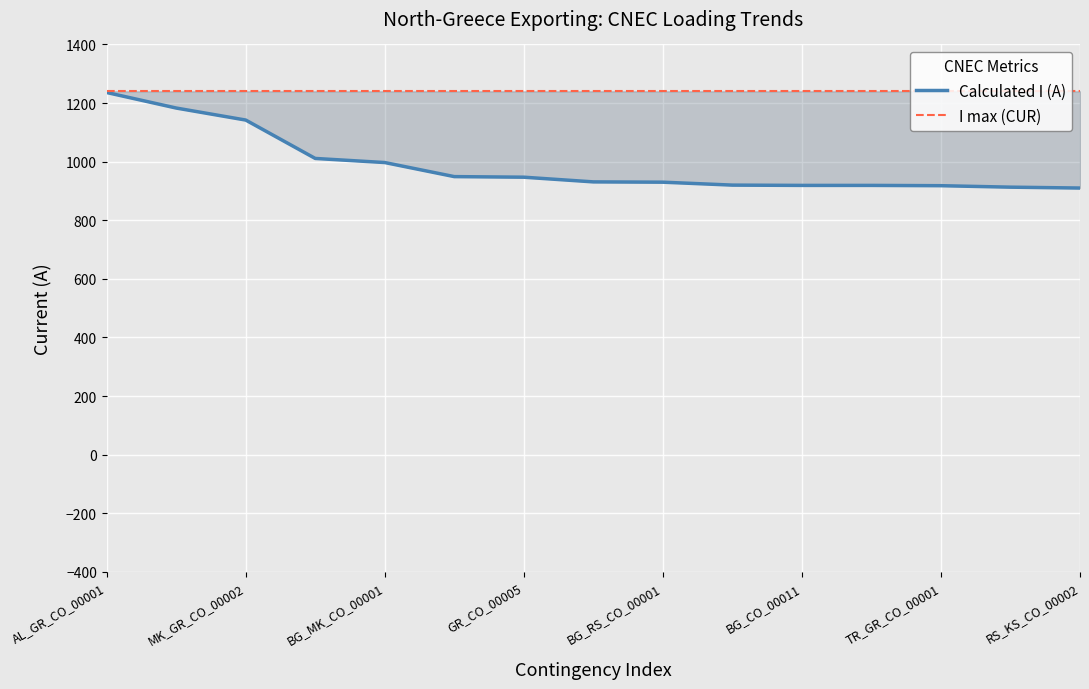

Which category has the highest value across all series?

AL_GR_CO_00001